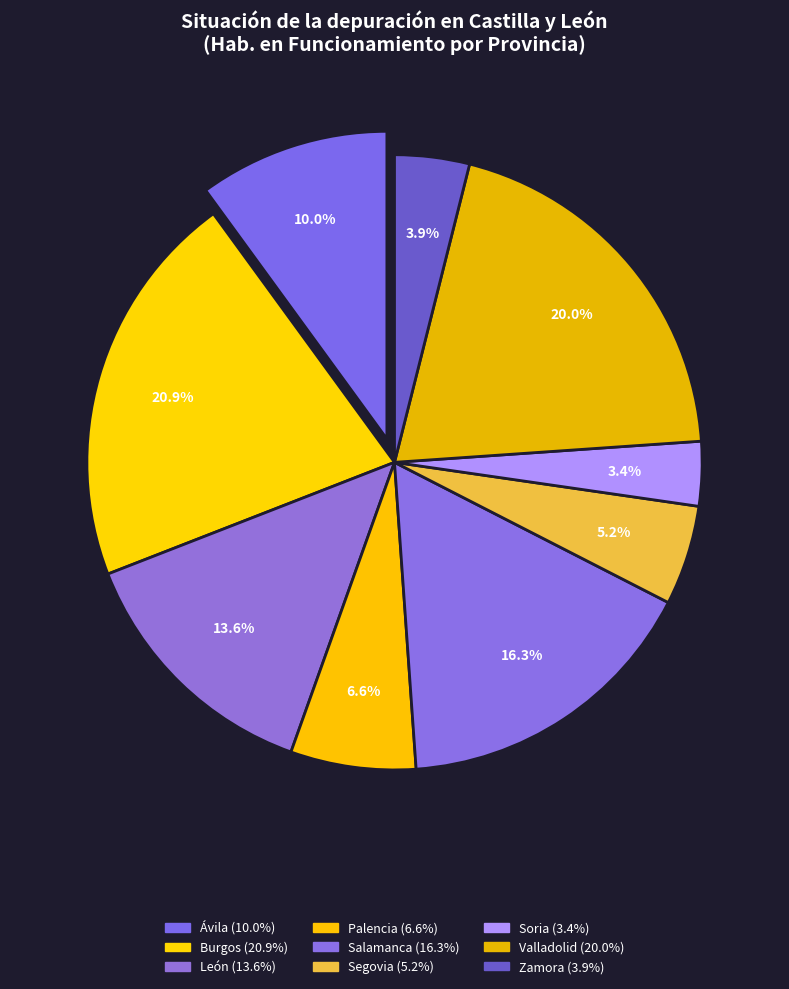

To the nearest percent, what is the difference between the Soria and León slice percentages?

10%